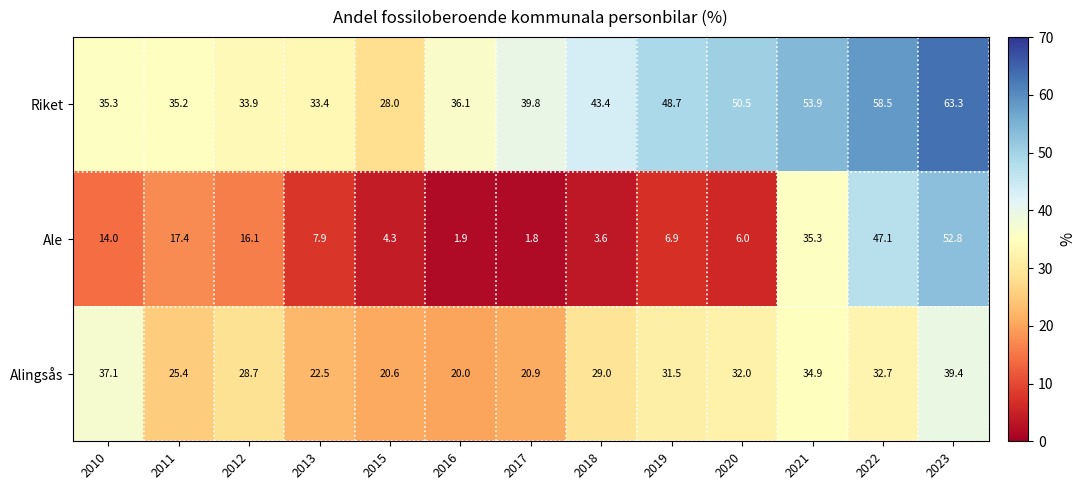

Is it true that Riket equals 50.5 at 2020?

True